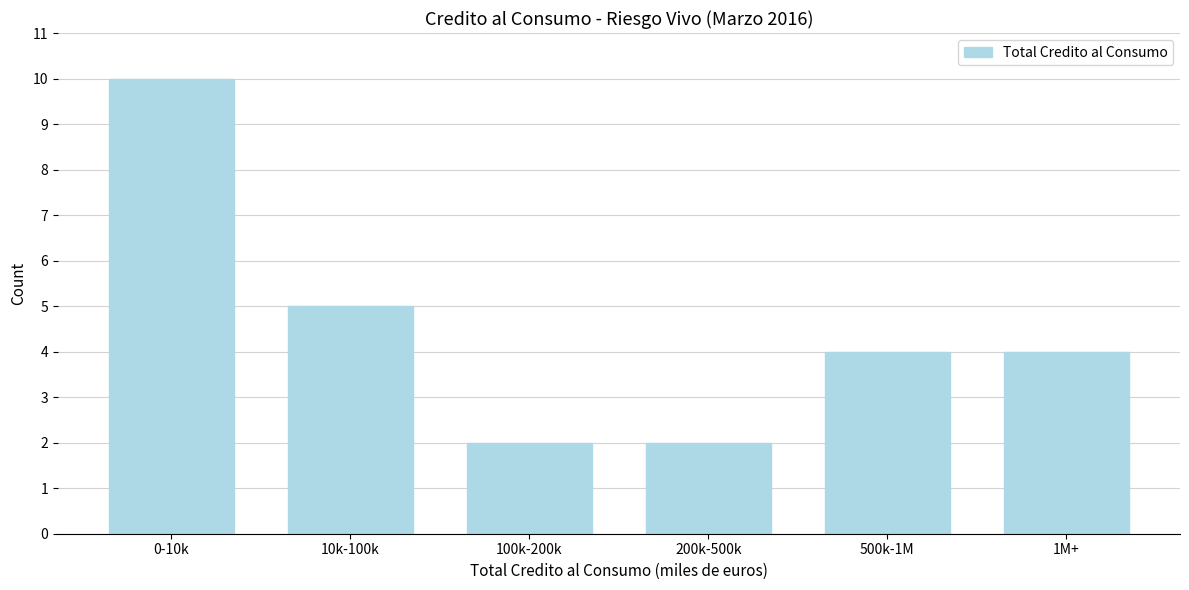

Reading left to right, list all the values displayed in this chart.

10	5	2	2	4	4